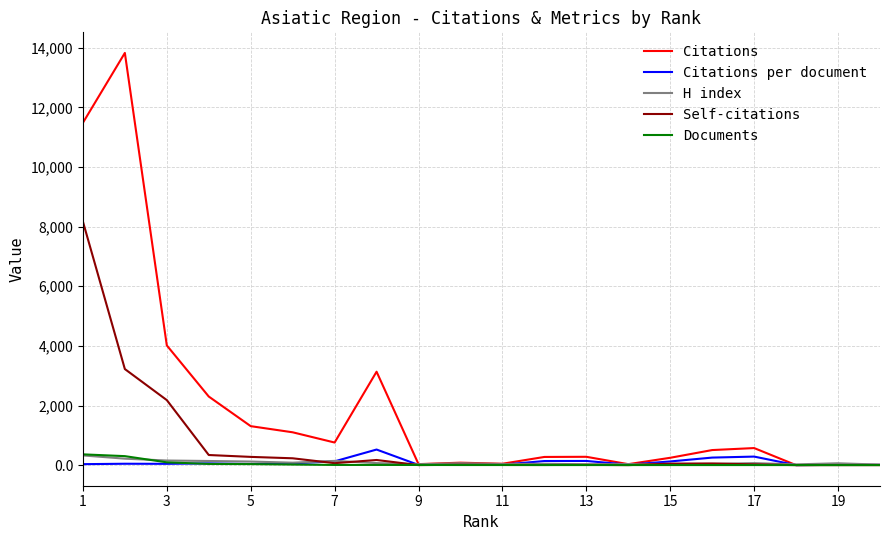

Which series has the widest spread of values?

Citations